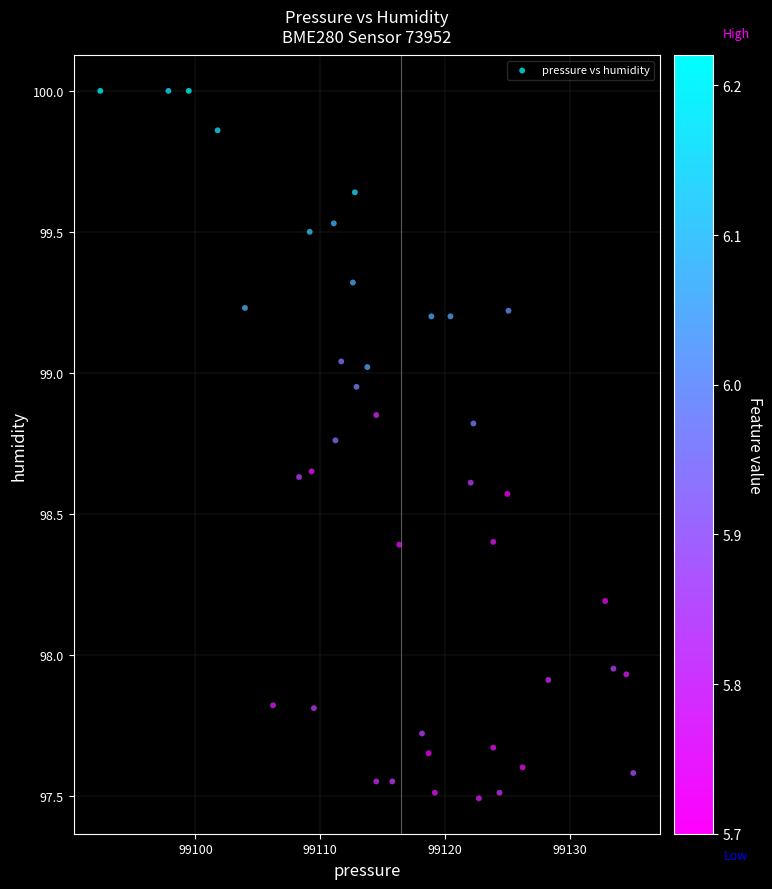

What is the range of X values (max minus min)?

42.7